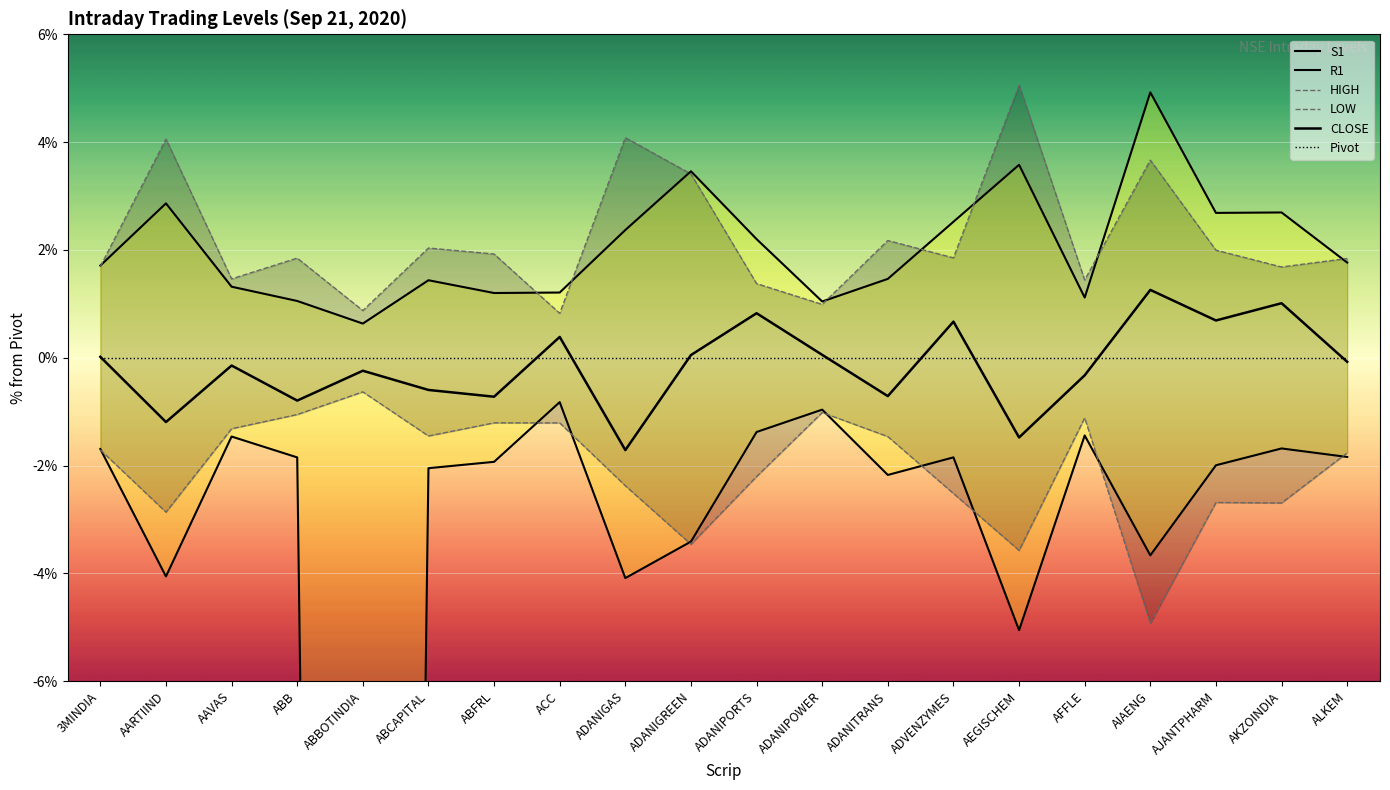

True or false: Pivot and S1 intersect in this chart.

False